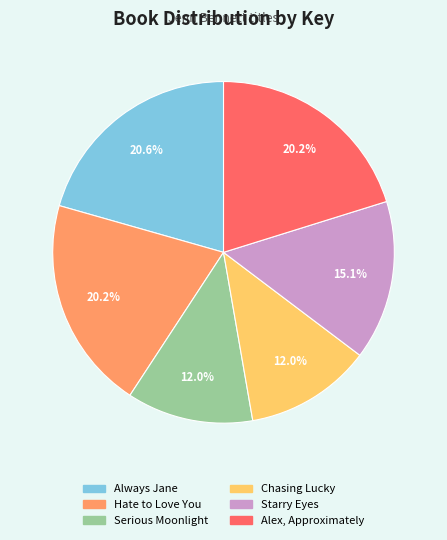

What percentage is the Alex, Approximately slice, to the nearest percent?

20%